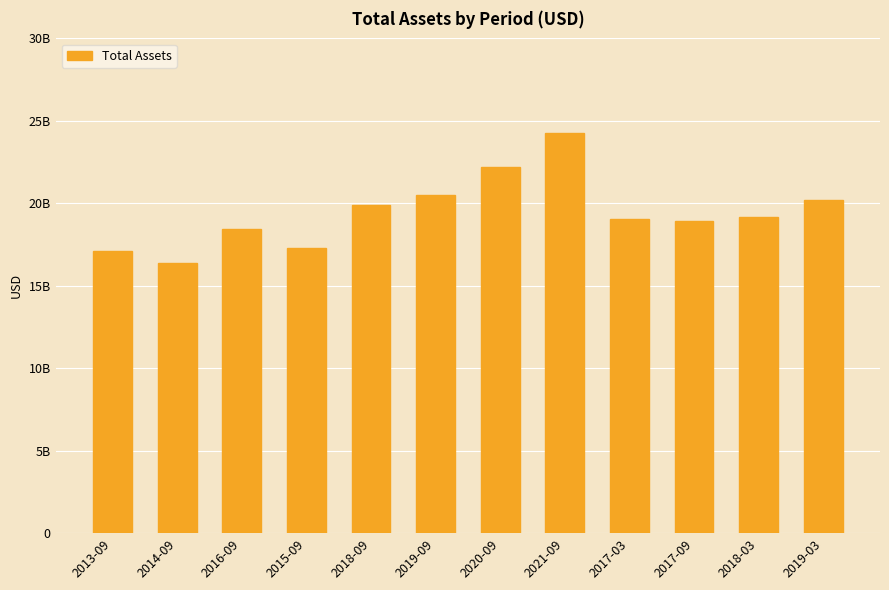

Does the chart contain any negative values?

No